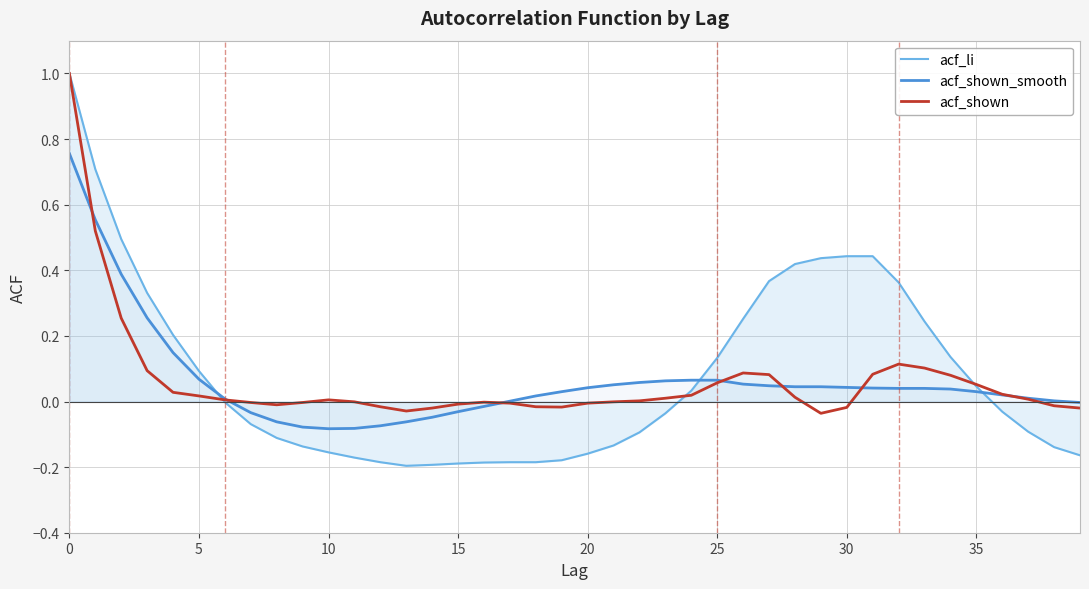

Count the number of data series in this chart.

3